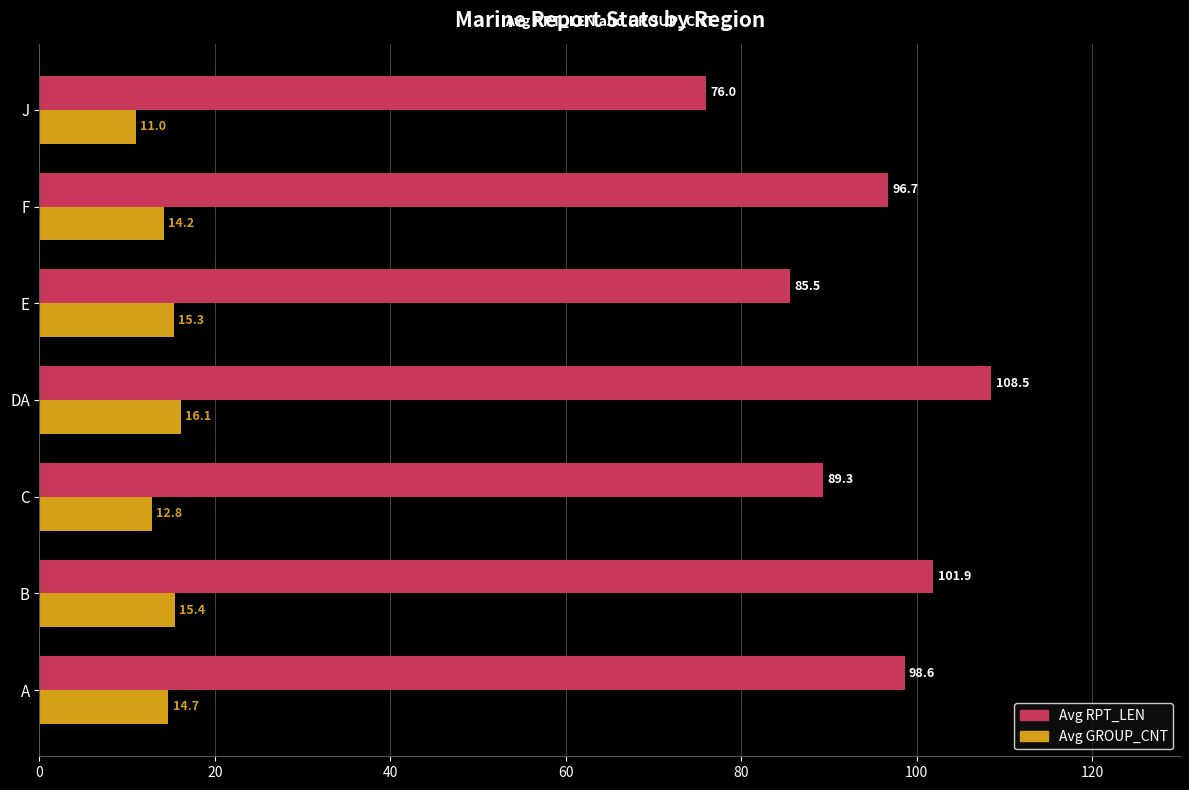

At how many categories does at least one series exceed 84?

6